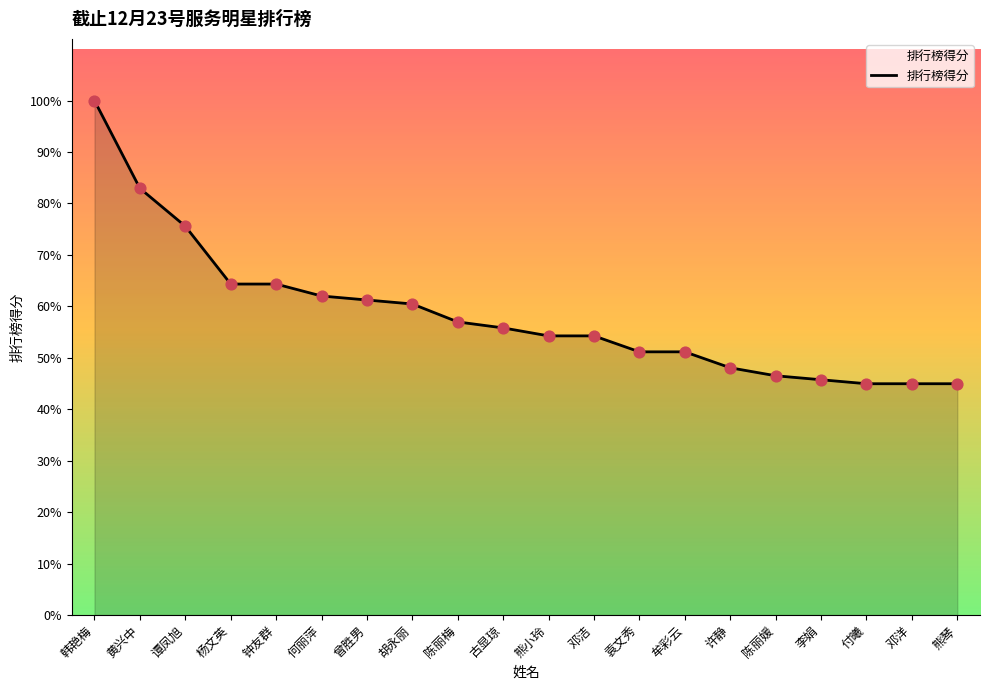

Between 曾胜男 and 韩艳梅, which is larger?

韩艳梅